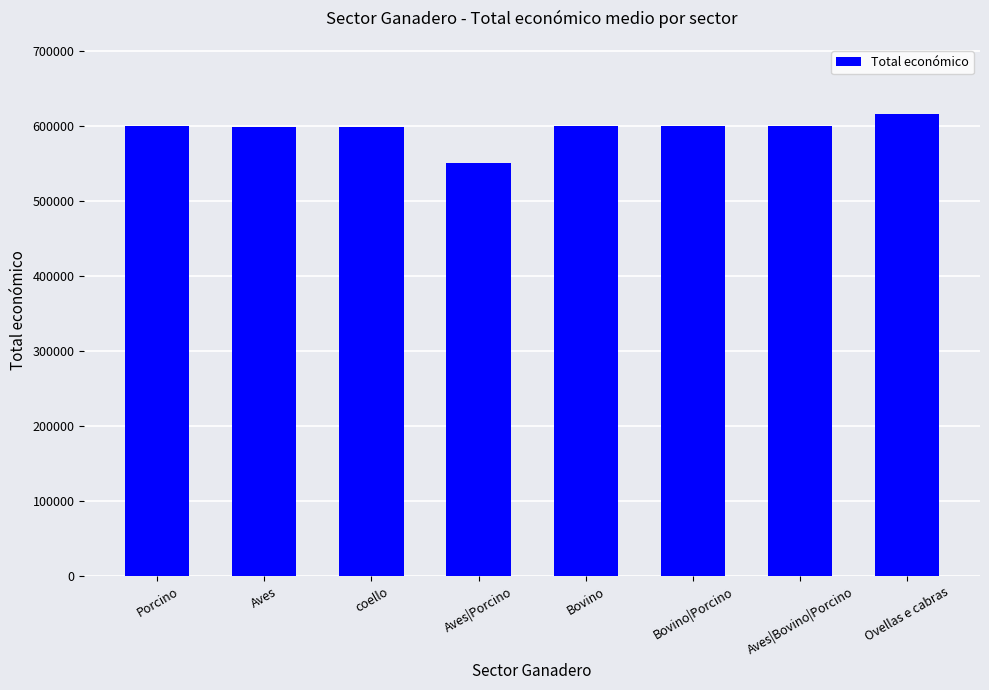

What is the greatest value displayed?

615375